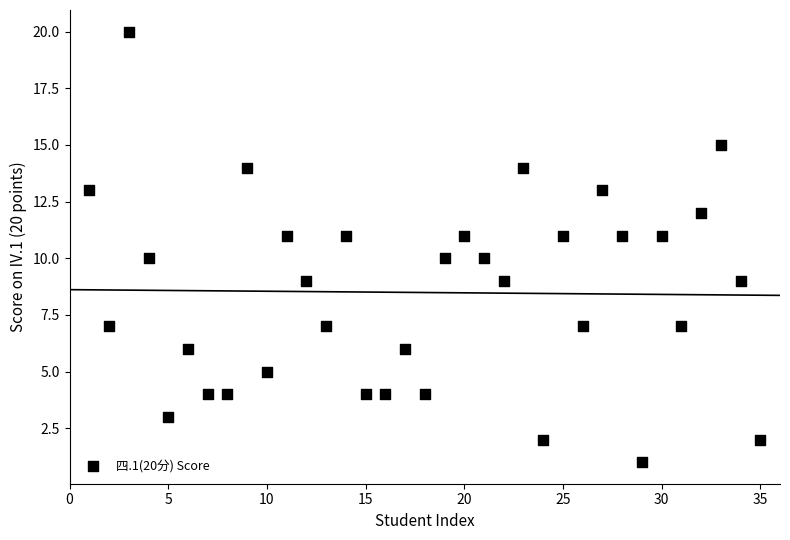

What is the range of X values (max minus min)?

34